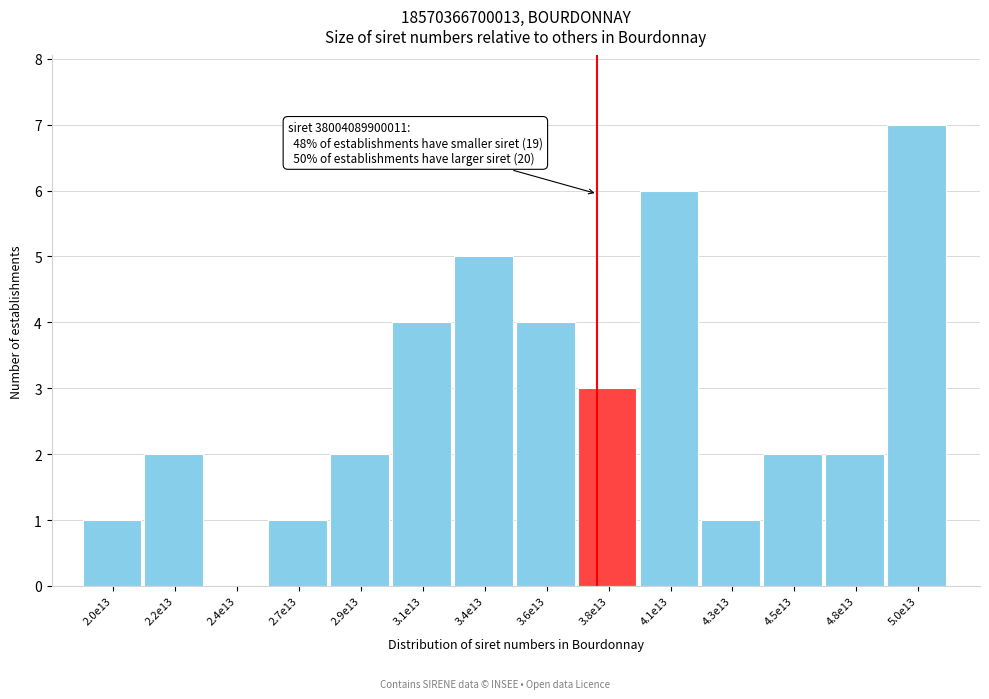

Reading left to right, what are all the values shown in this chart?

2.0e13=1	2.2e13=2	2.4e13=0	2.7e13=1	2.9e13=2	3.1e13=4	3.4e13=5	3.6e13=4	3.8e13=3	4.1e13=6	4.3e13=1	4.5e13=2	4.8e13=2	5.0e13=7